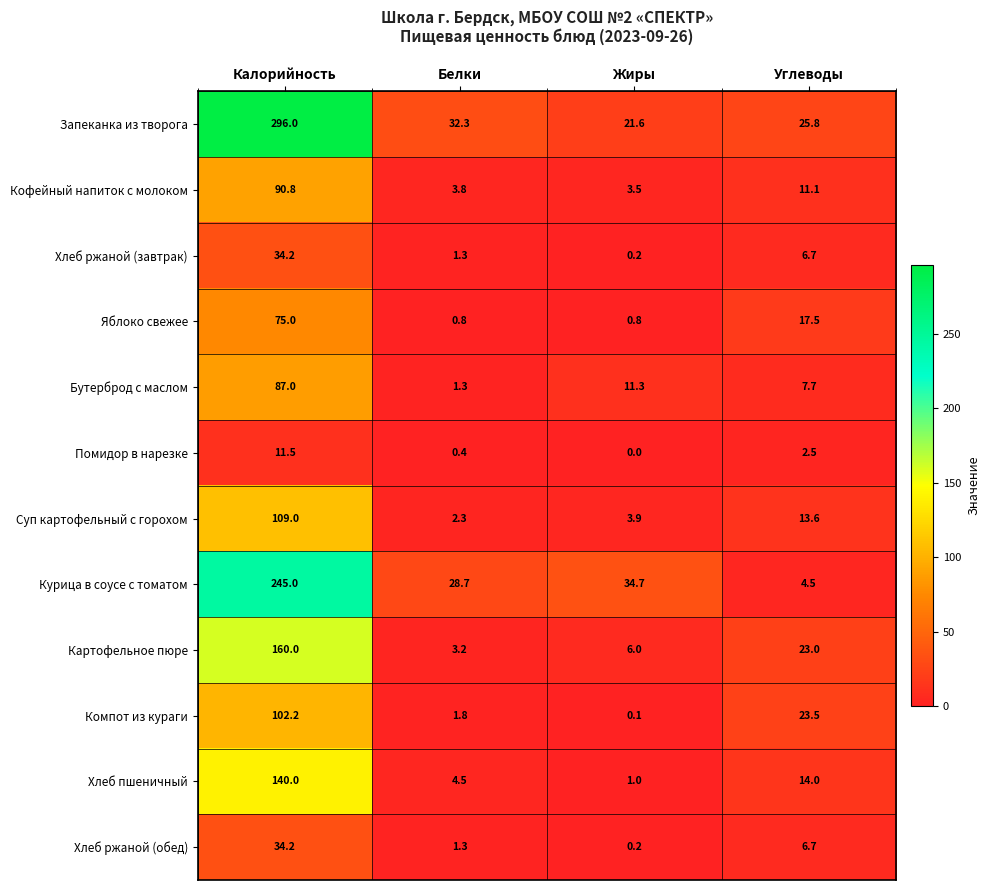

What is the sum of the Хлеб пшеничный values at Белки and Углеводы?

18.5